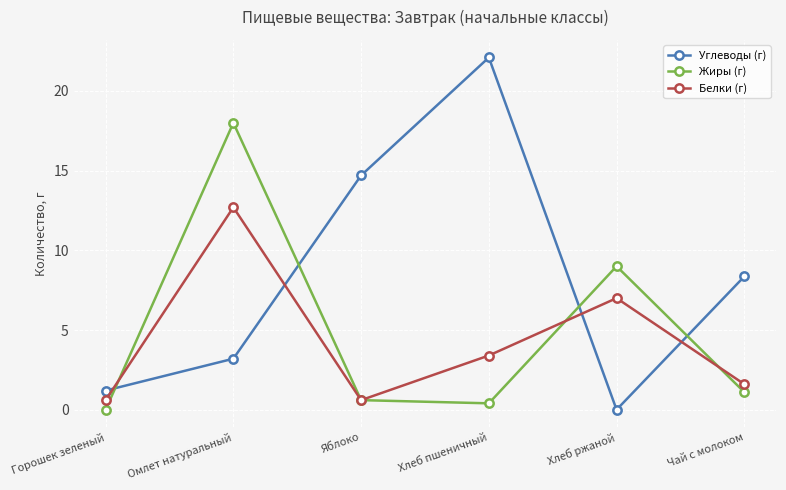

Reading left to right, list all the values displayed in this chart.

Углеводы (г): 1.2	3.2	14.7	22.1	0.0	8.4
Жиры (г): 0.0	18.0	0.6	0.4	9.0	1.1
Белки (г): 0.6	12.7	0.6	3.4	7.0	1.6